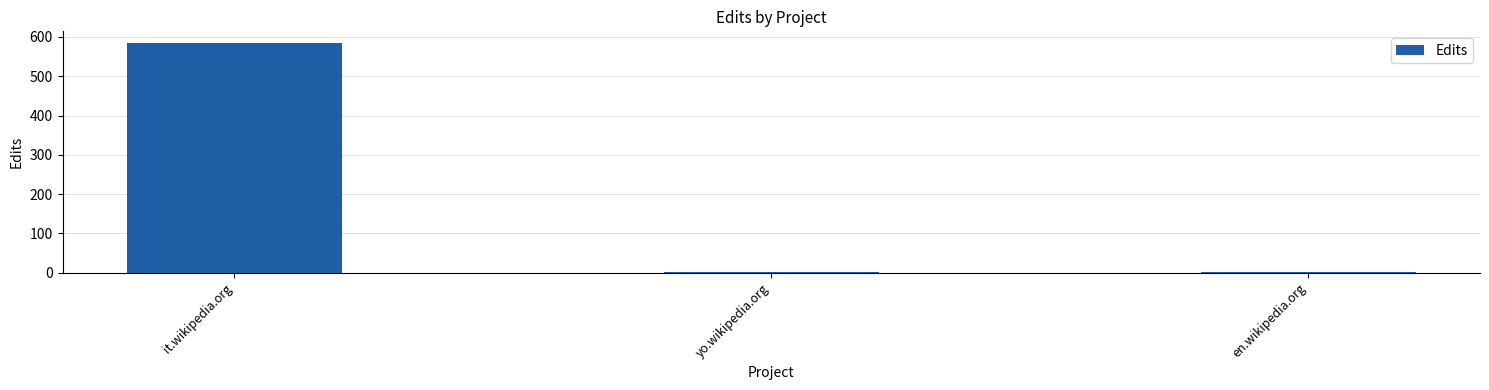

How many data points does each series have?

3